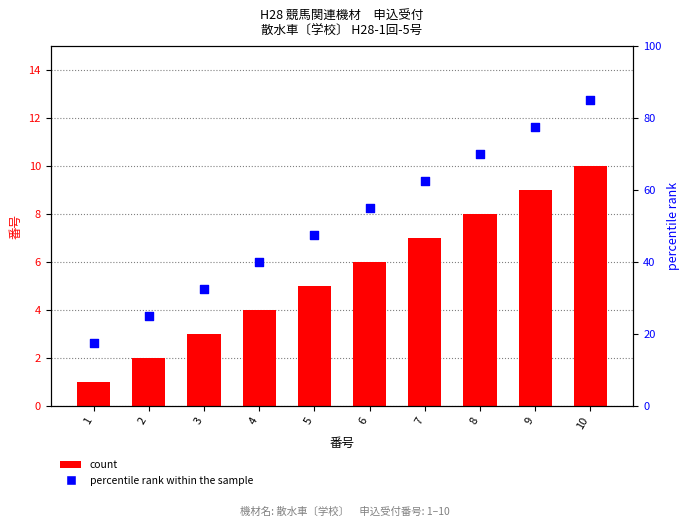

At how many categories does at least one series exceed 2?

10